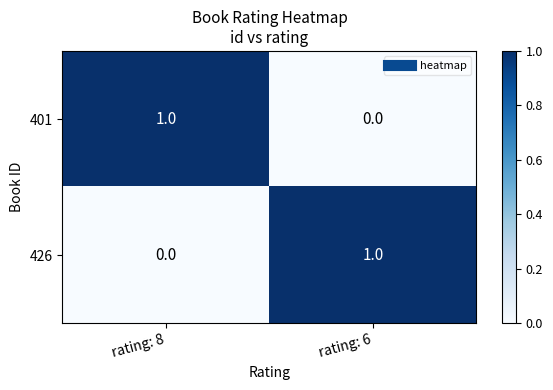

Which category has the lowest value in the 401 series?

rating: 6